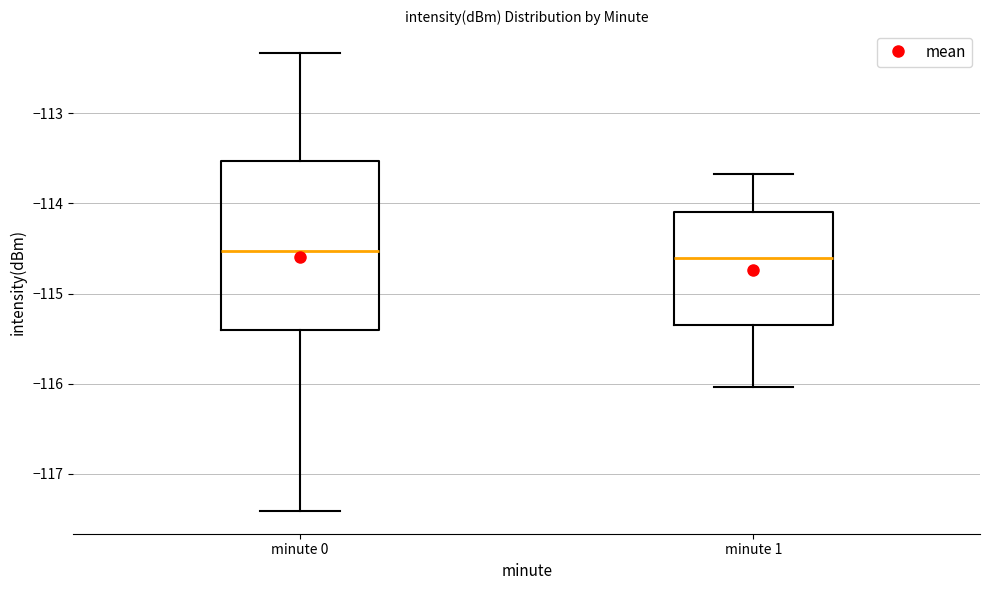

Comparing the boxes themselves (not the whiskers), which one is the tallest?

minute 0